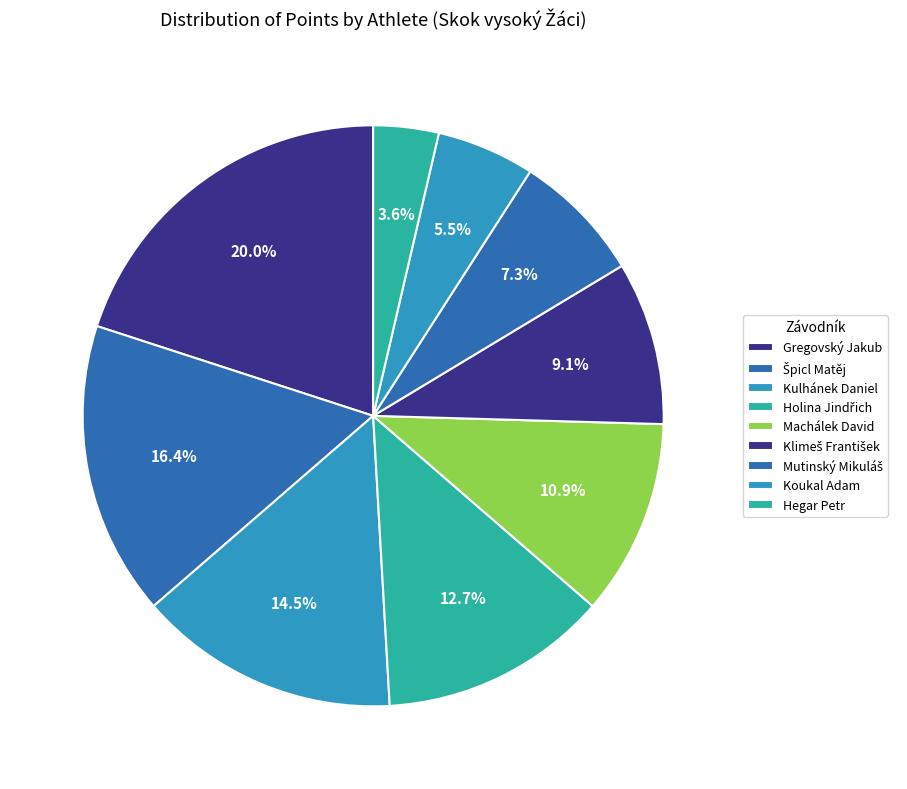

How many segments does this pie chart have?

9